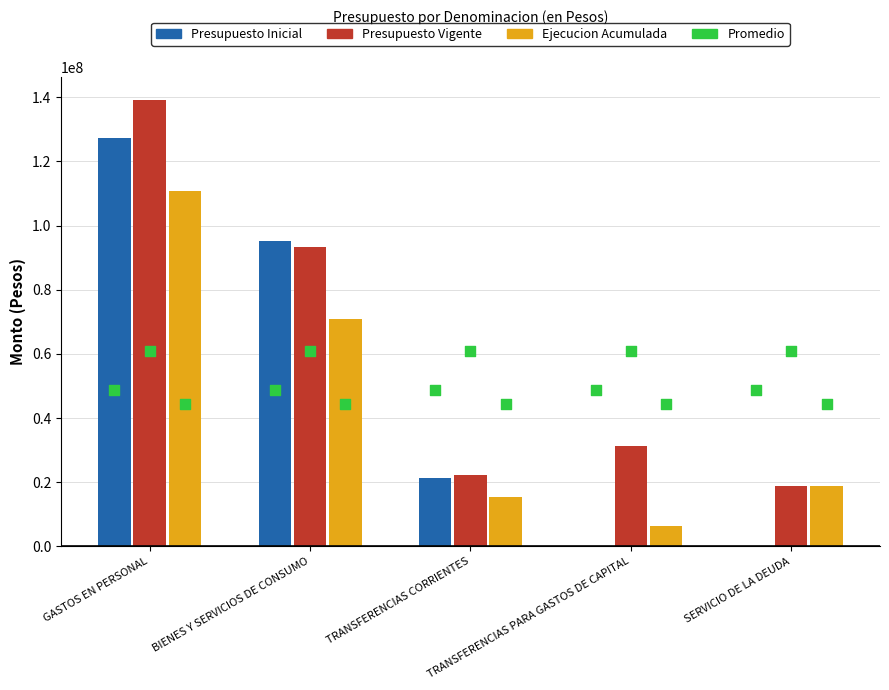

Is the value of Presupuesto Inicial at BIENES Y SERVICIOS DE CONSUMO greater than the value of Ejecucion Acumulada al AGOSTO at GASTOS EN PERSONAL?

No